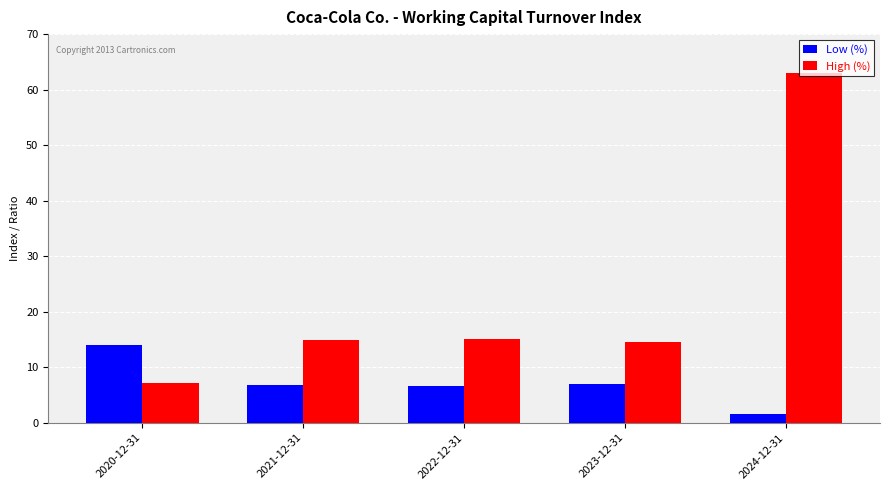

What is the sum of all Low (%) values?

35.9